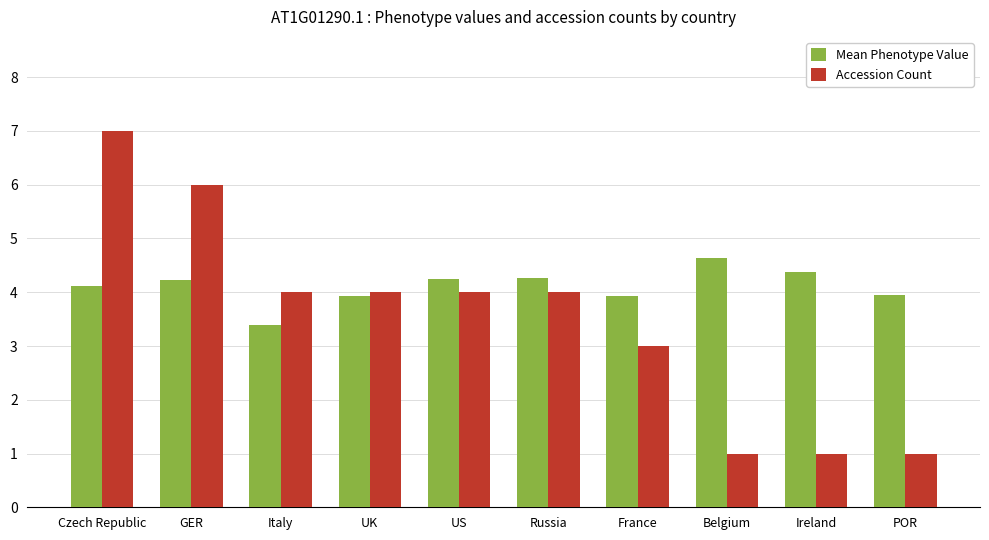

List the series in order of their peak value, highest first.

Accession Count, Mean Phenotype Value